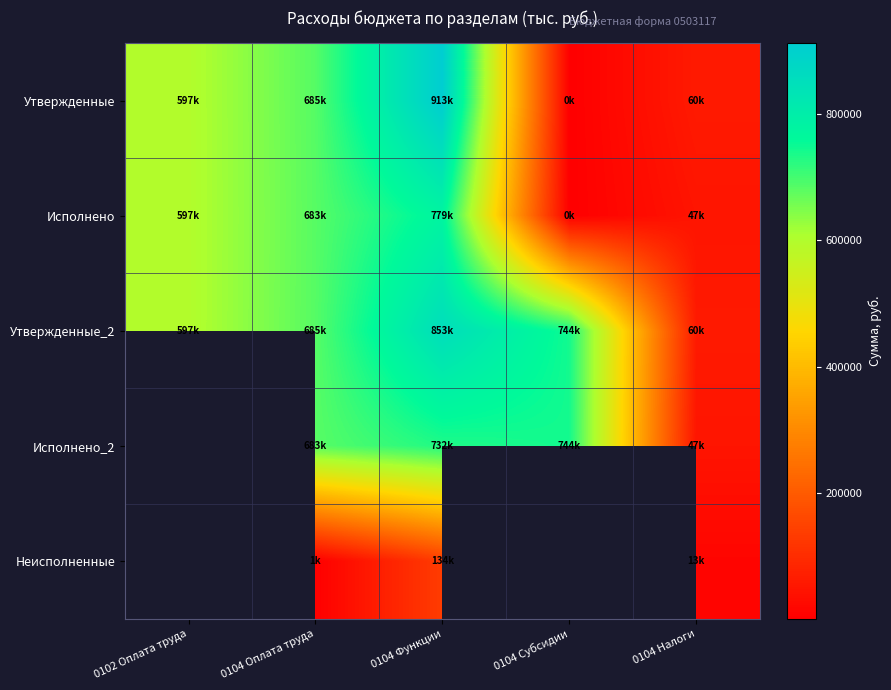

At 0104 Функции, list the series in order from largest to smallest.

Утвержденные, Утвержденные_2, Исполнено, Исполнено_2, Неисполненные